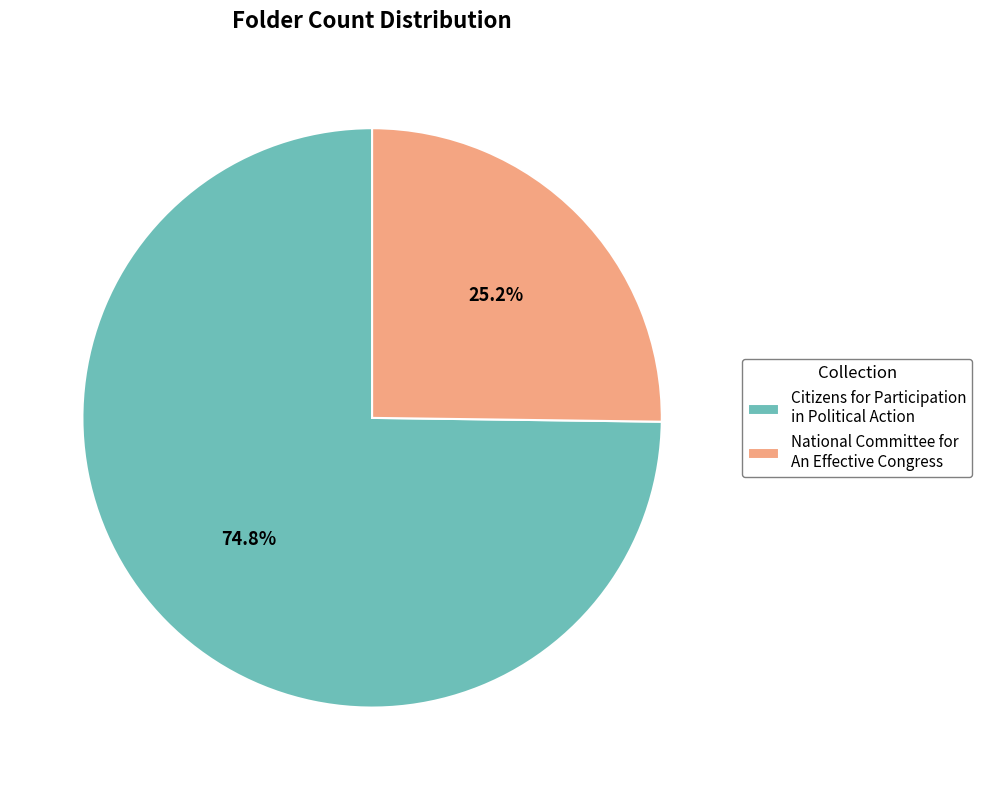

What is the total percentage of Citizens for Participation in Political Action and National Committee for An Effective Congress?

100.0%